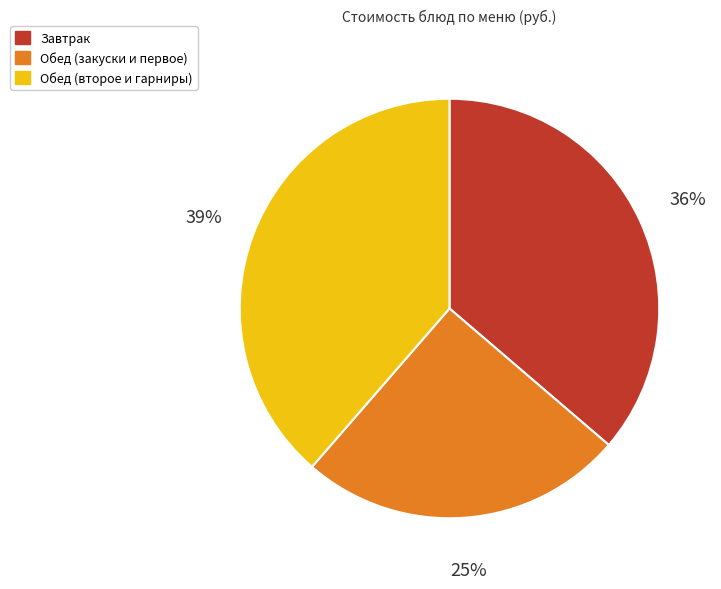

To the nearest percent, what is the average slice percentage?

33%